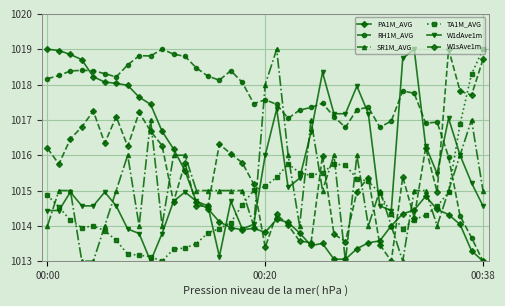

True or false: SR1M_AVG has more than 0 points higher than both neighbors.

True